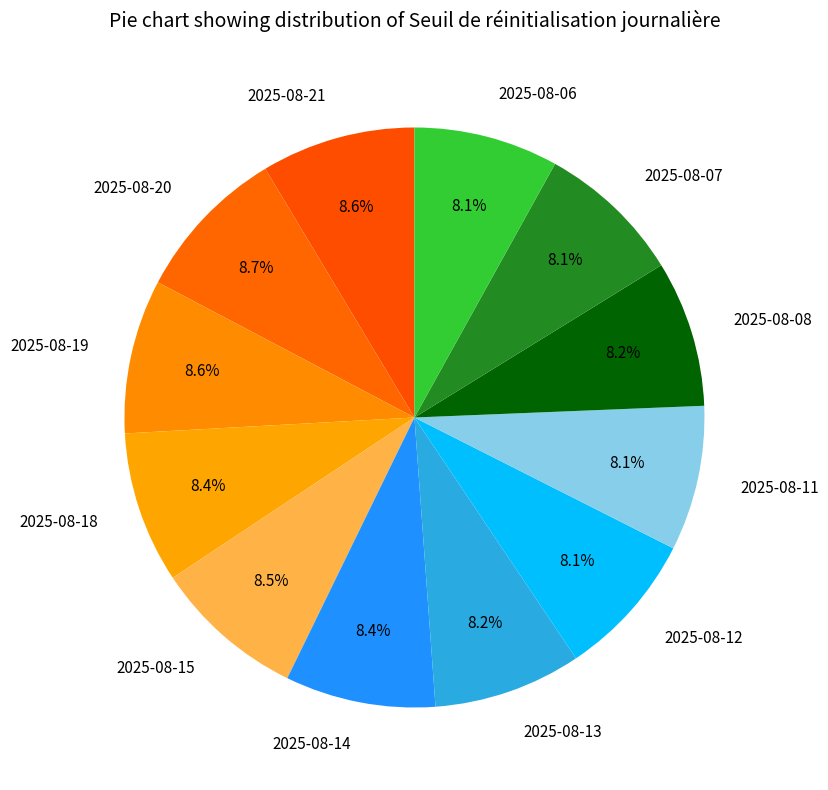

Combined, do 2025-08-08 and 2025-08-15 account for over 50%?

No